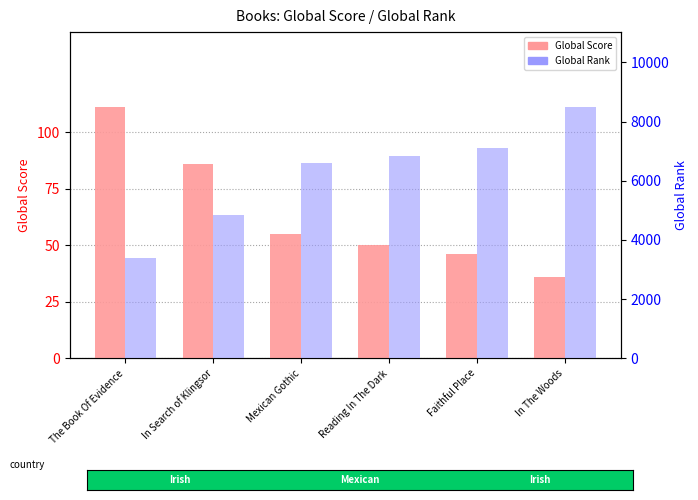

What is the difference between the highest and lowest values at Mexican Gothic?

6549